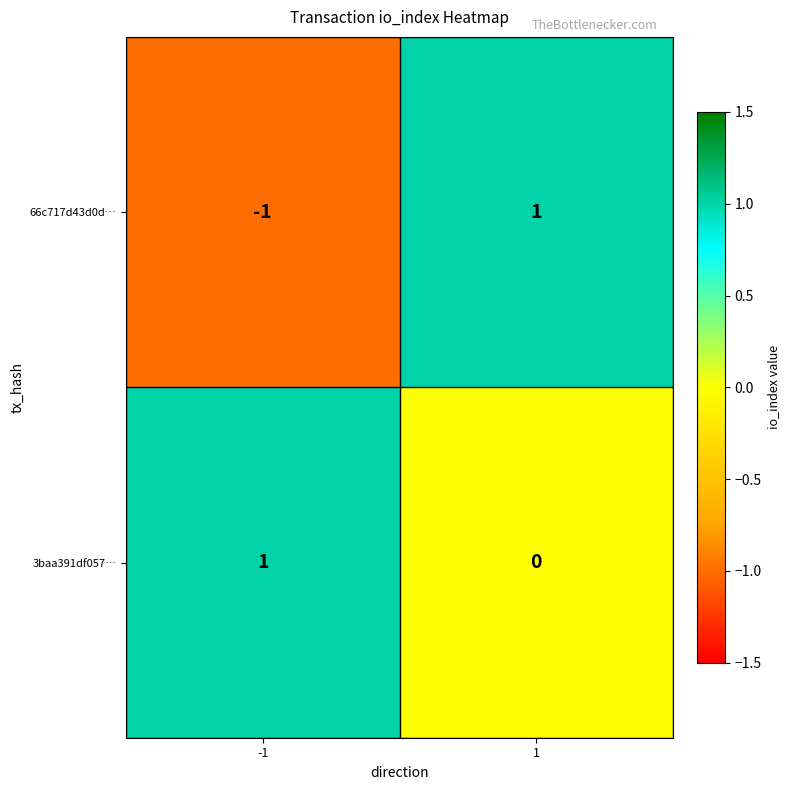

Which series has the largest total across all categories?

3baa391df057…